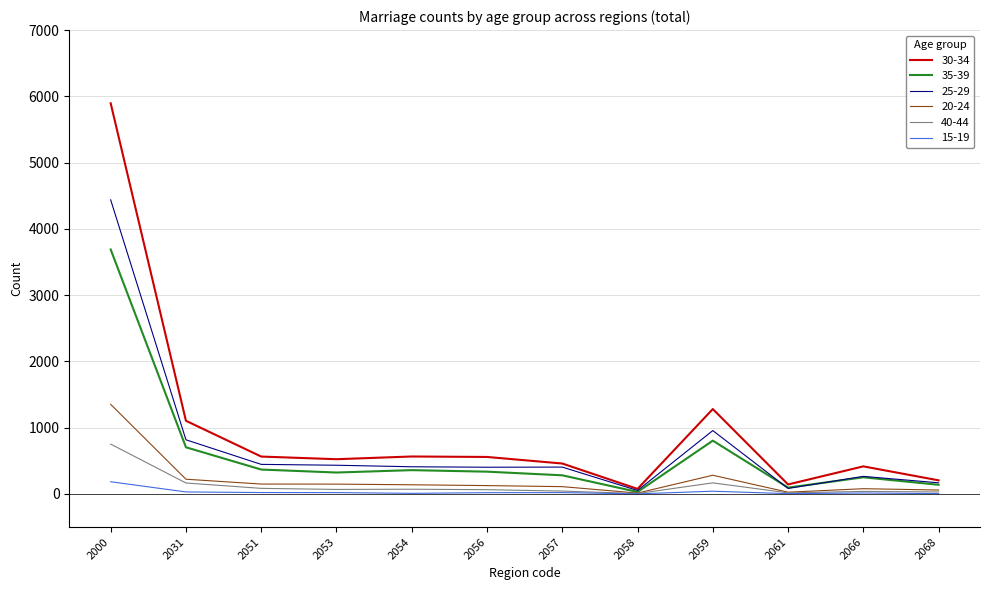

The 20-24 series shows 149 at 2051. True or false?

True